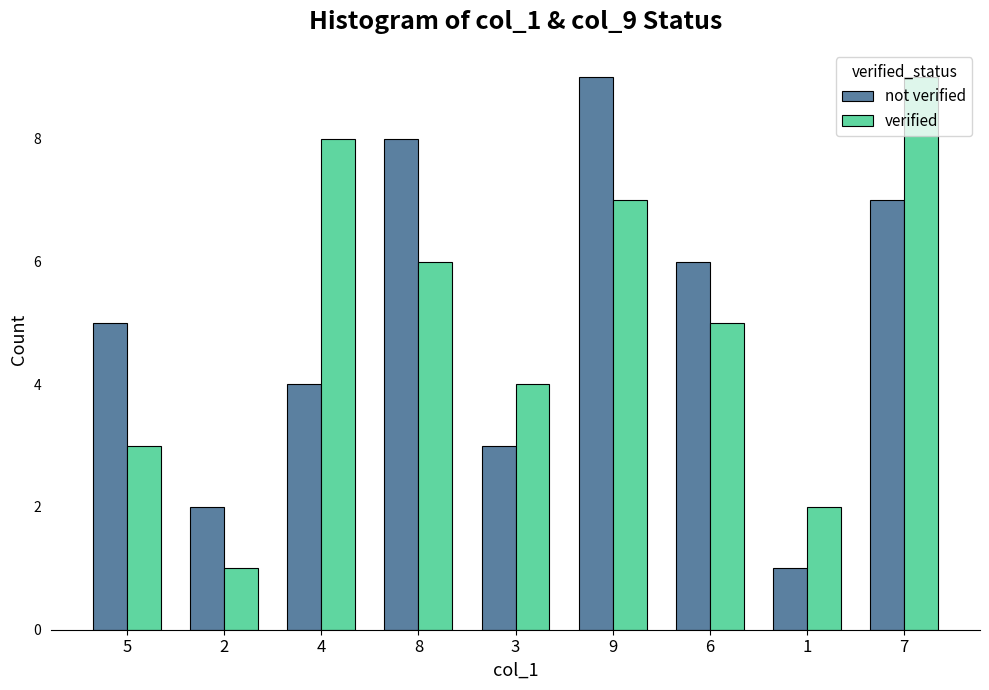

Reading left to right, what are all the values shown in this chart?

not verified: 5	2	4	8	3	9	6	1	7
verified: 3	1	8	6	4	7	5	2	9